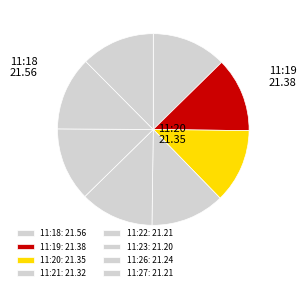

How many segments does this pie chart have?

8